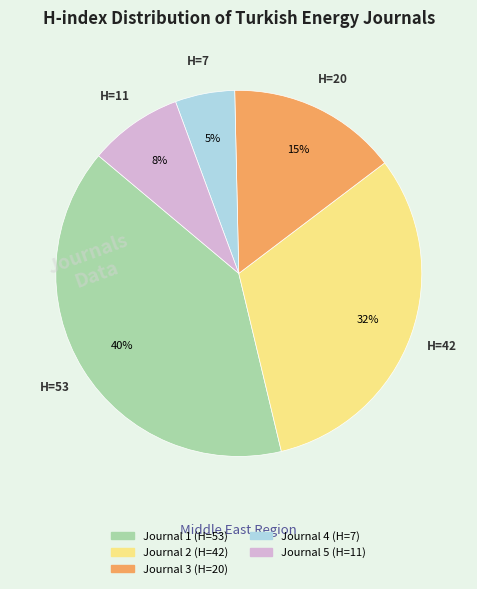

Do Journal 5 and Journal 4 together represent more than half of the pie?

No